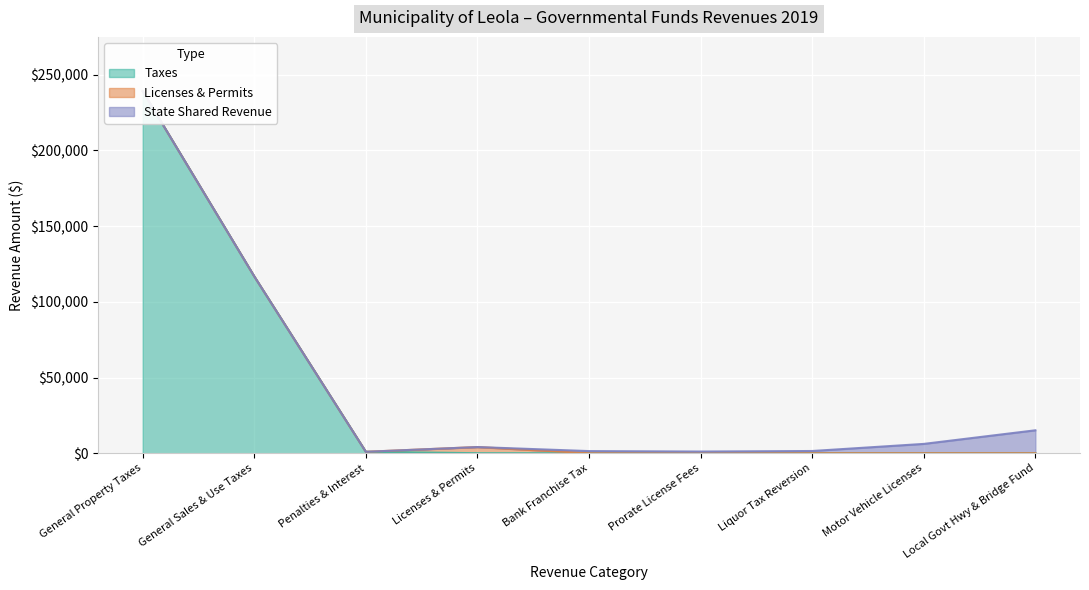

True or false: Intergovernmental Revenue has more than 0 interior local peaks.

False